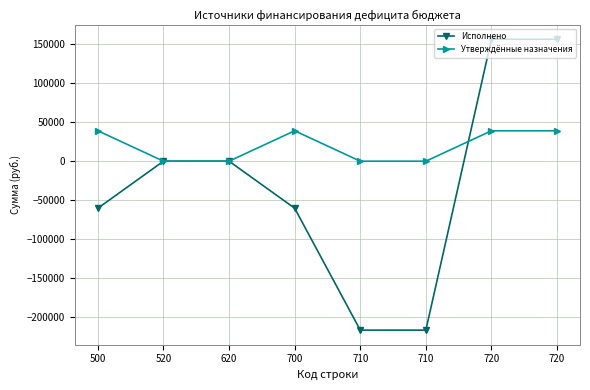

Read the Исполнено value at 720.

156430.1